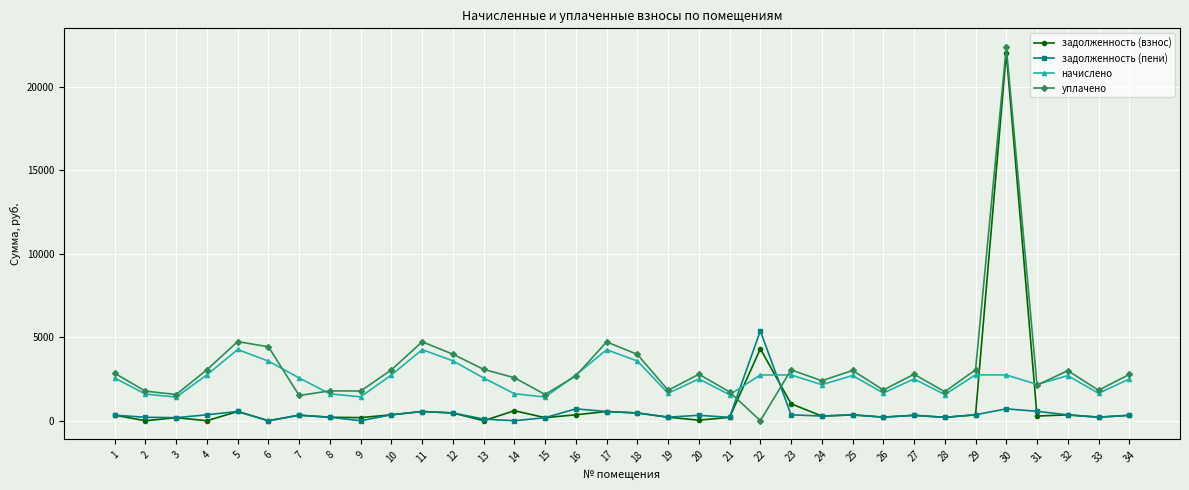

Is this an area chart (filled region under the line)?

No